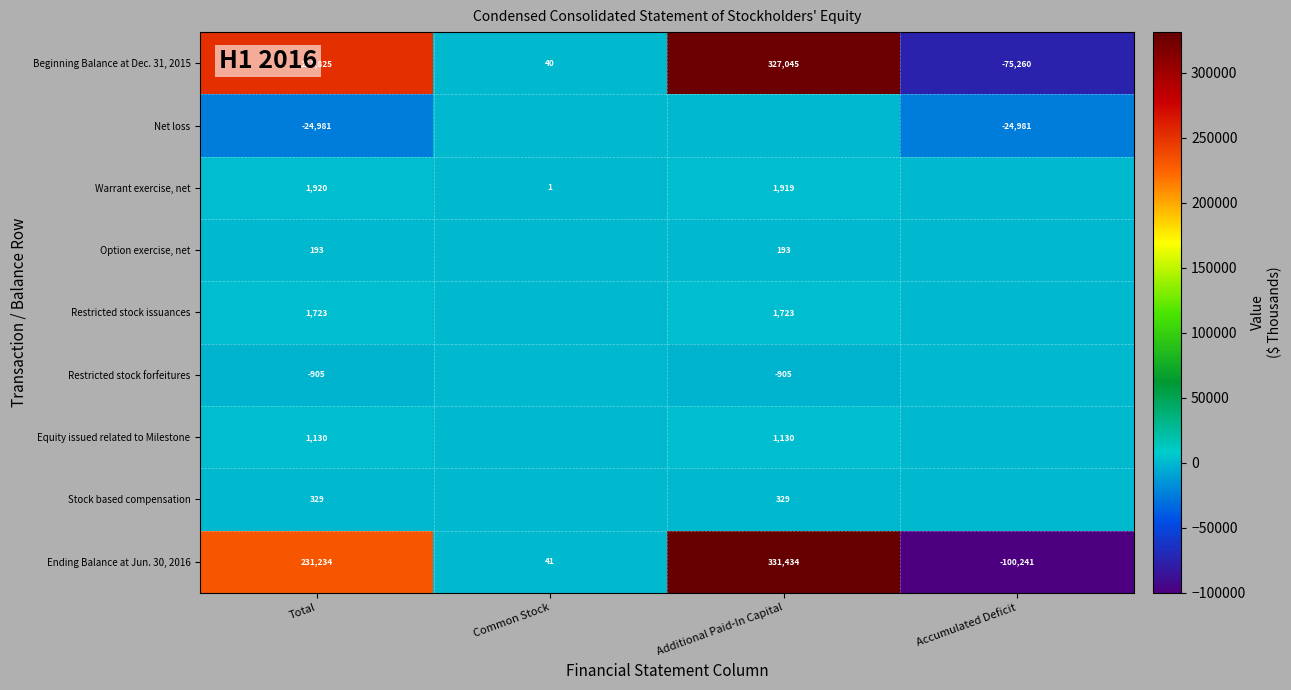

Which category has the highest value across all series?

Additional Paid-In Capital